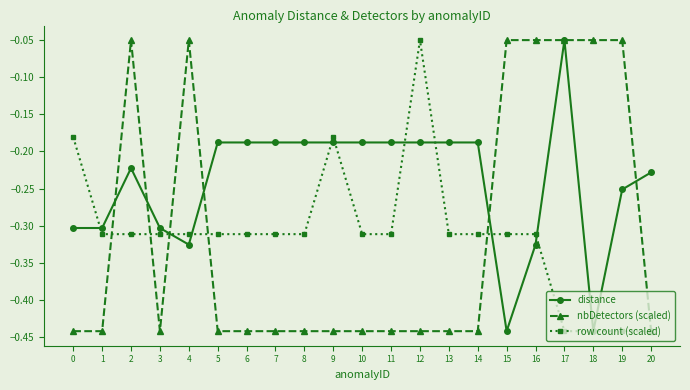

Rank the series at 7 from highest to lowest value.

distance, row count (scaled), nbDetectors (scaled)